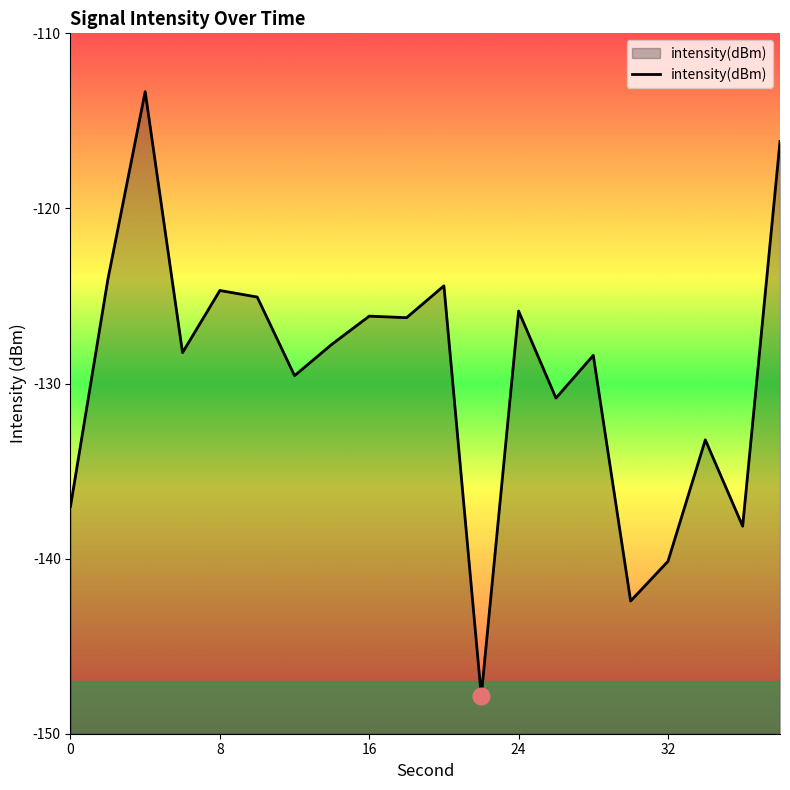

Which has a higher value, 4 or 26?

4